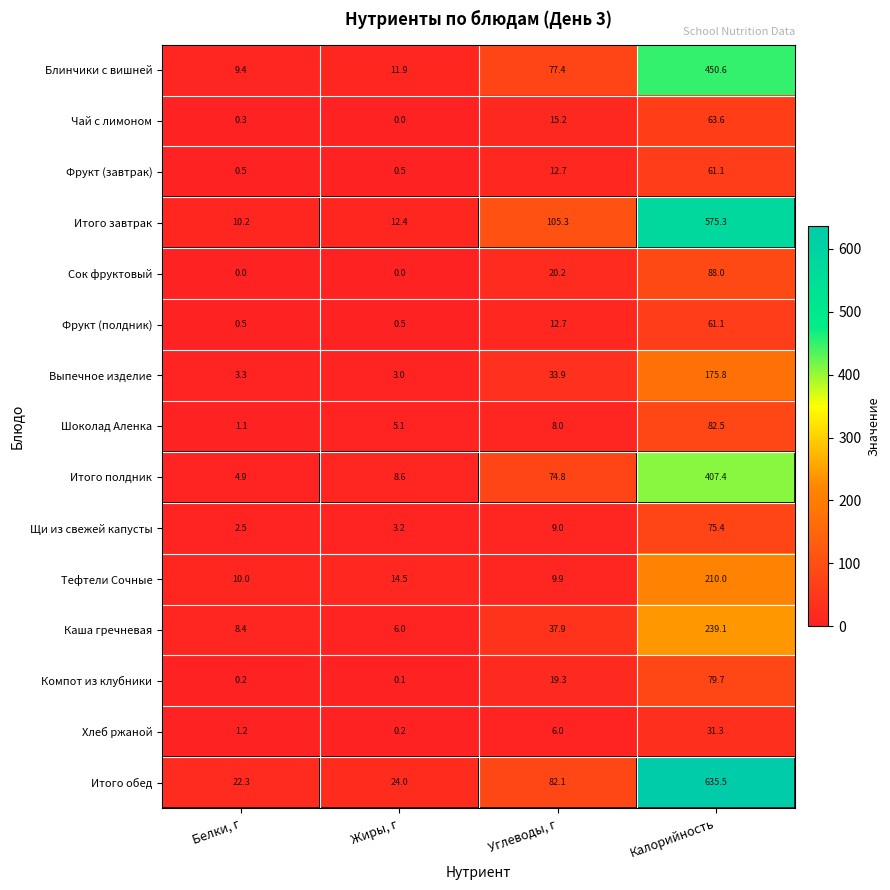

What is the difference between the maximum and minimum values in the Фрукт (полдник) series?

60.6